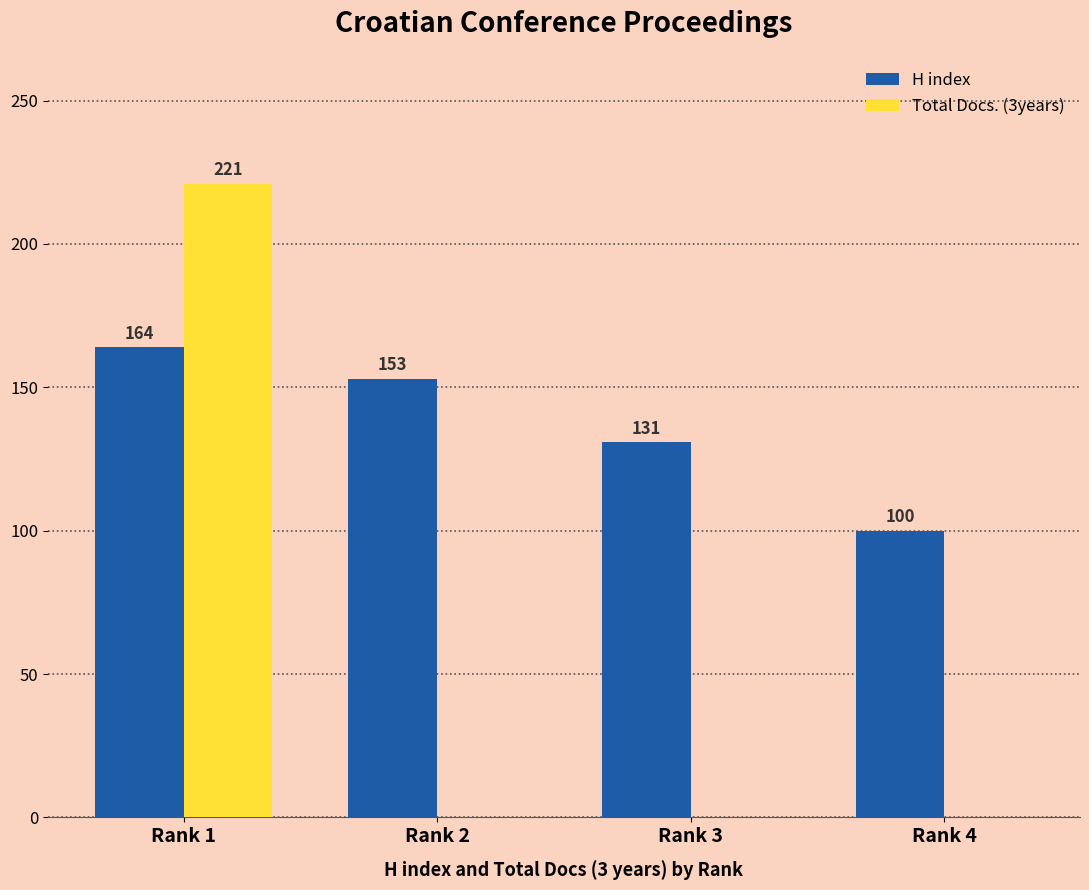

At which category is the sum across all series the highest?

Rank 1